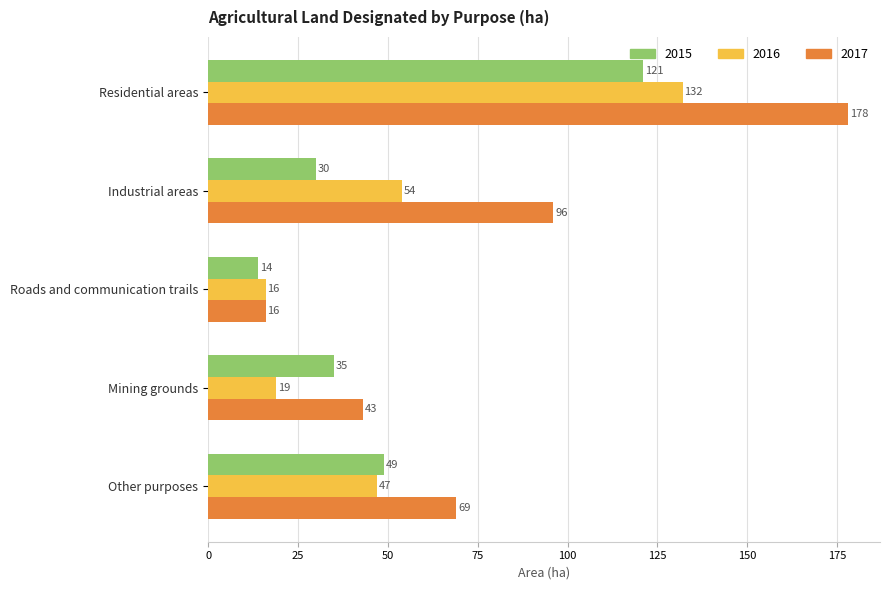

Which series has the largest total across all categories?

2017